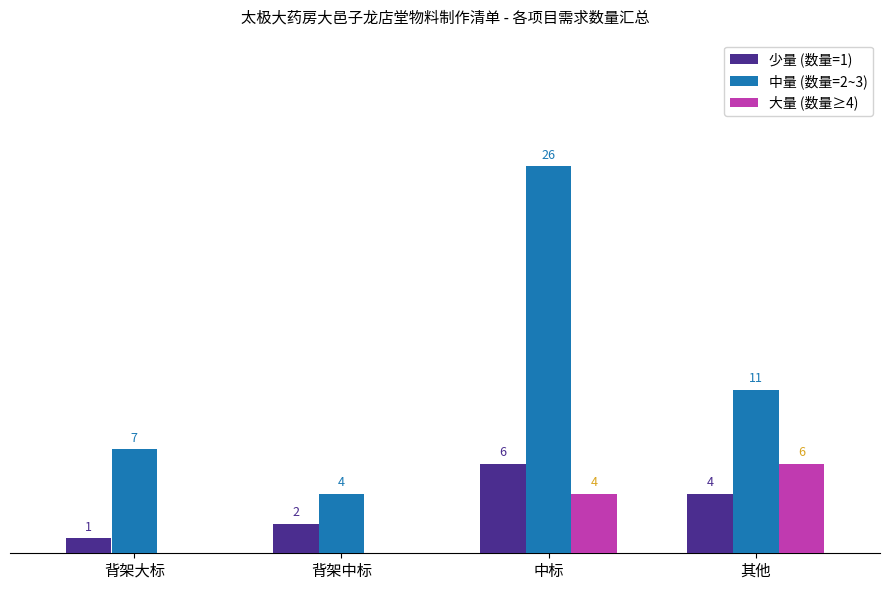

Is the value of 中量 (数量=2~3) at 中标 greater than the value of 大量 (数量≥4) at 其他?

Yes